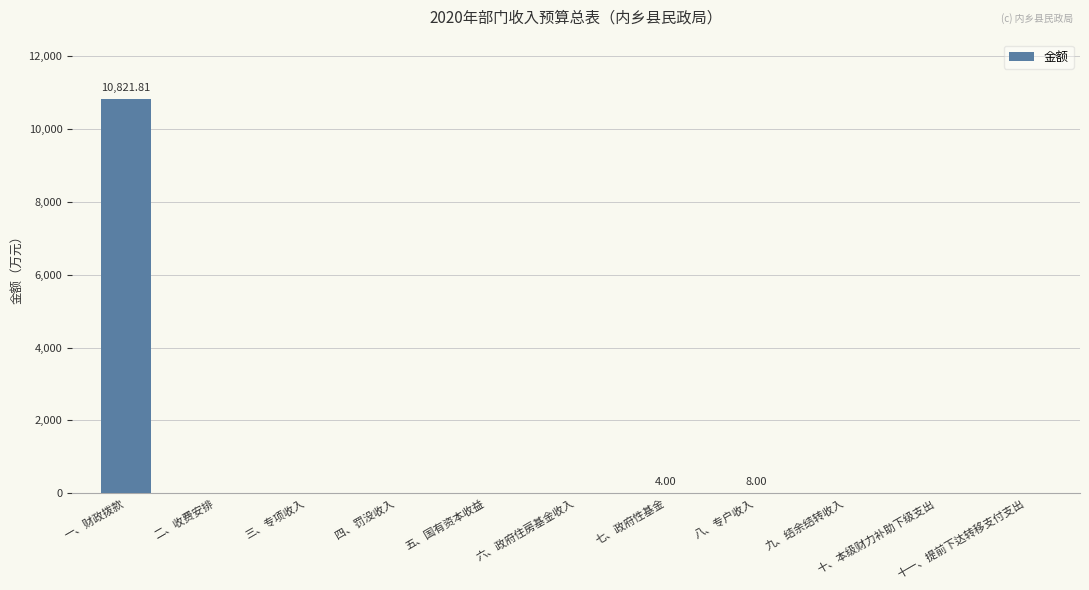

Are the bars horizontal?

No